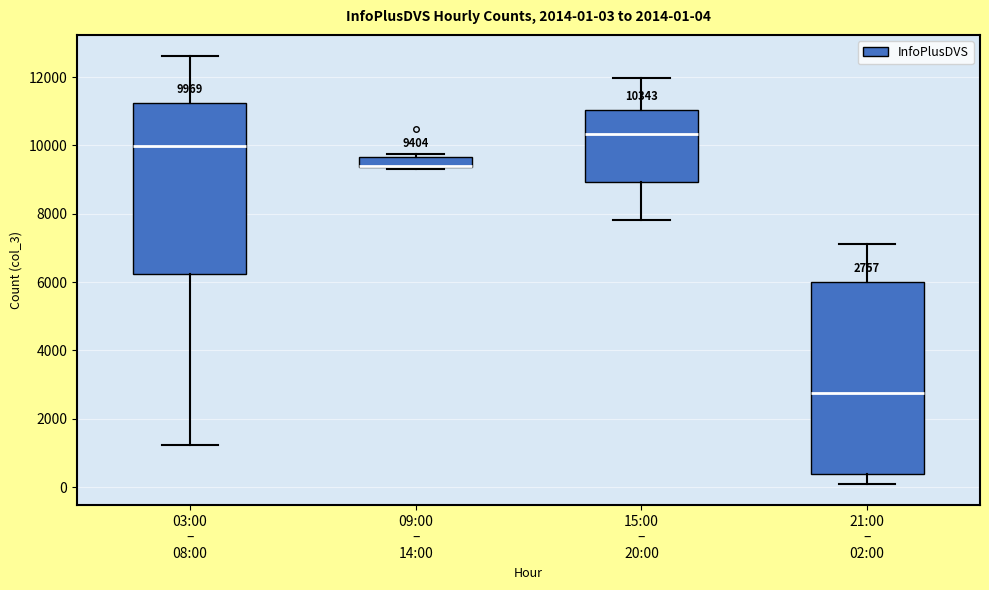

Comparing the boxes themselves (not the whiskers), which one is the tallest?

21:00 – 02:00